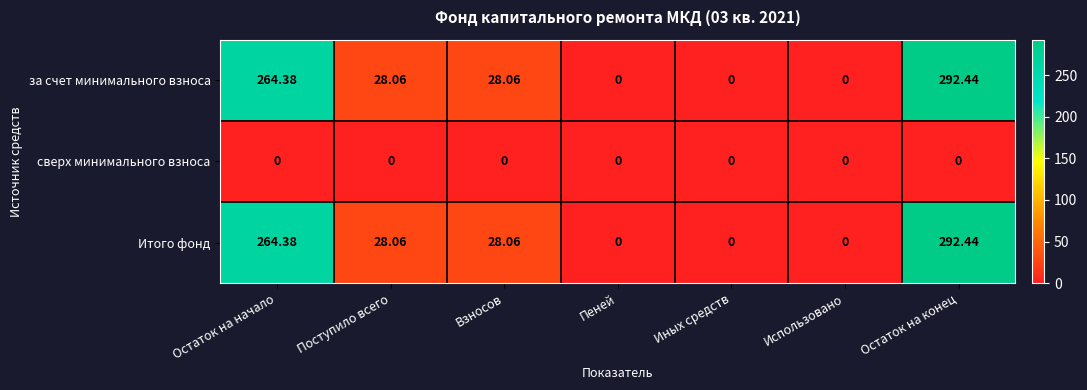

Count the number of categories in the chart.

7